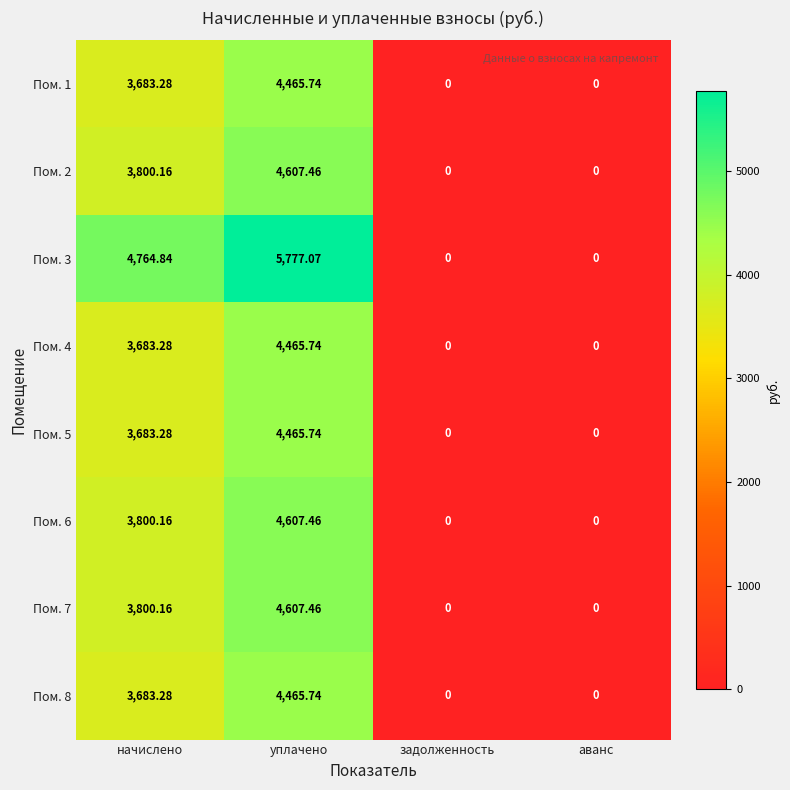

At which label does Пом. 5 first exceed 3683?

начислено